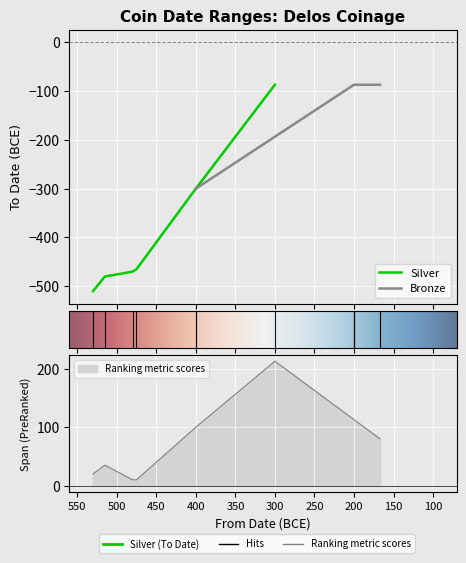

What position from the left is Bronze?

2